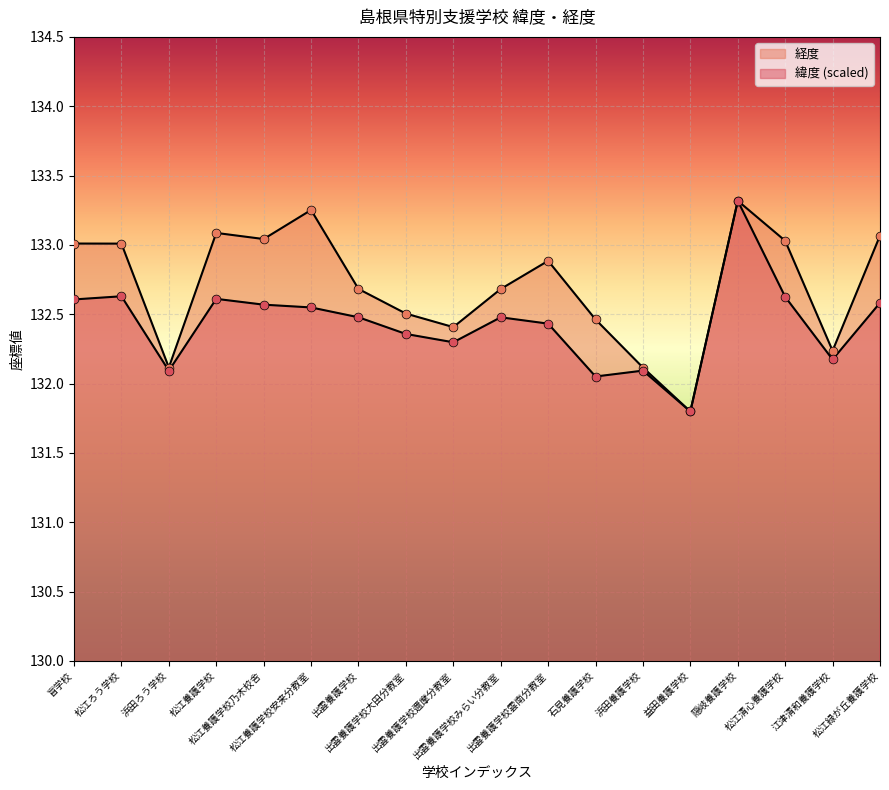

Which series has the widest spread of Y values?

緯度